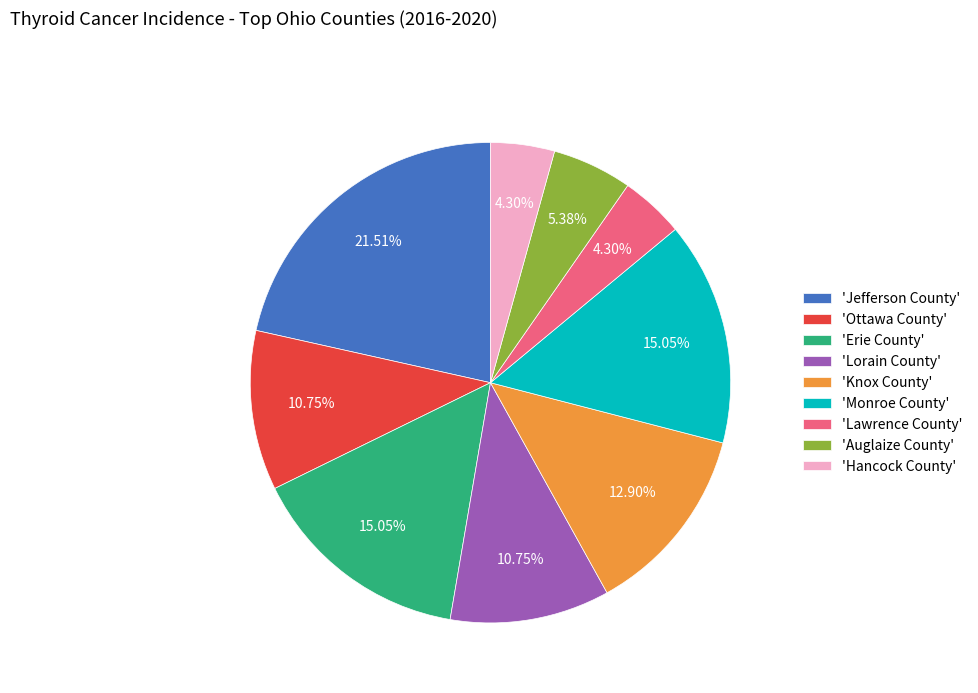

What is the largest slice in the pie chart?

'Jefferson County'